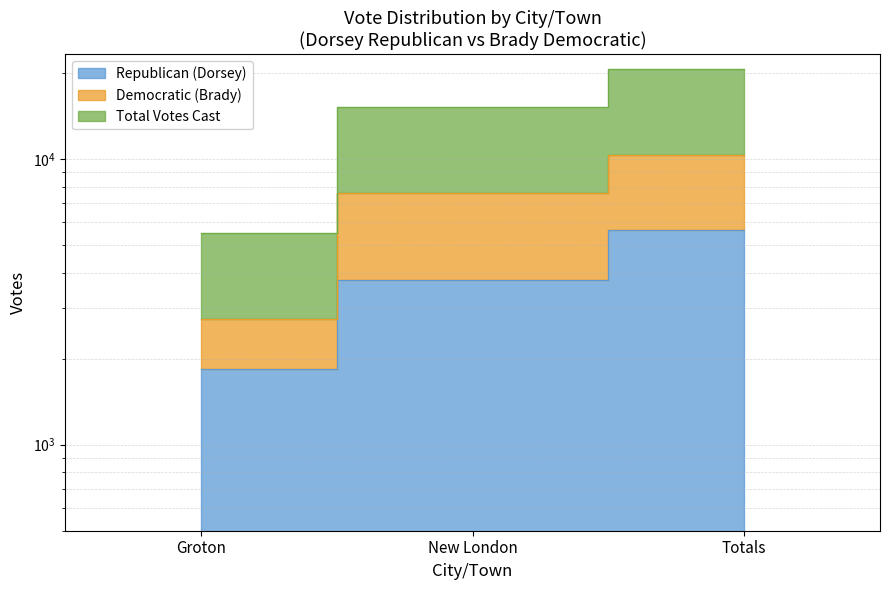

What is the lowest value of the Total Votes Cast series?

5514